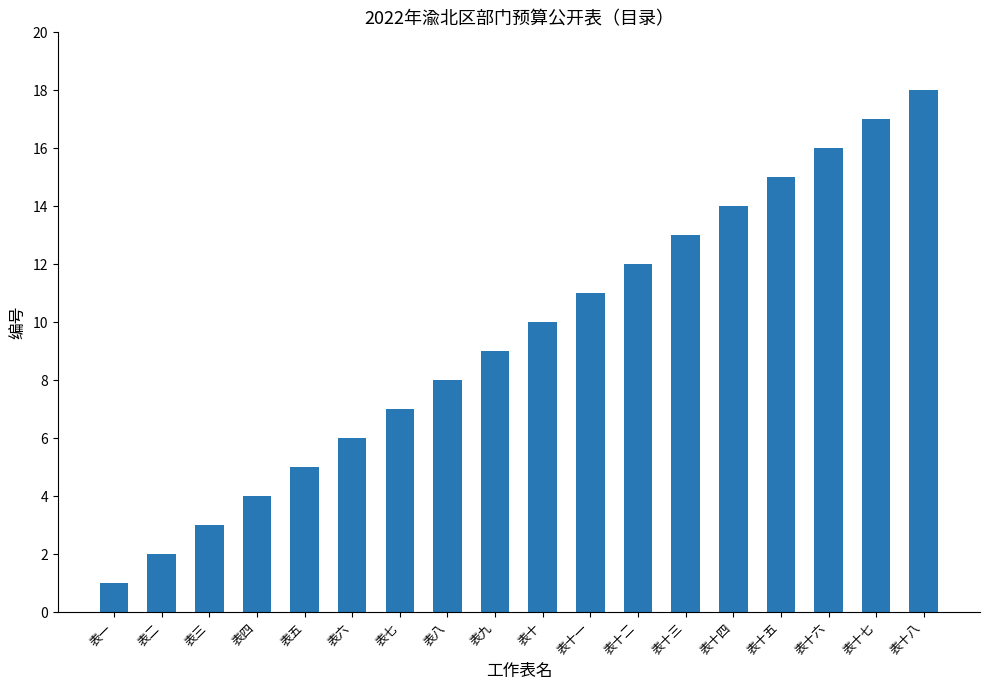

Reading left to right, what are all the values shown in this chart?

1	2	3	4	5	6	7	8	9	10	11	12	13	14	15	16	17	18